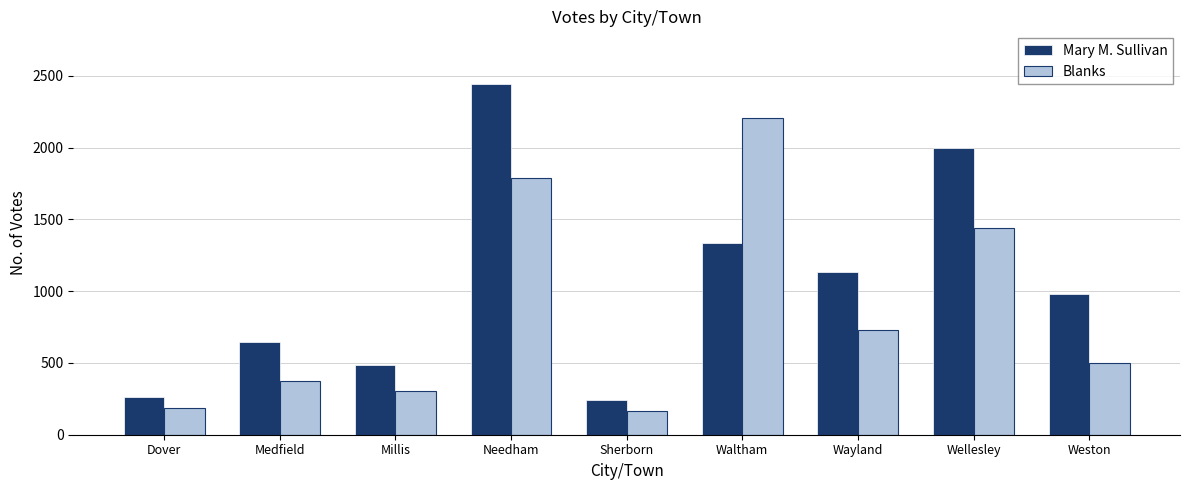

What is the approximate value of Blanks at Wayland, to the nearest 50?

750